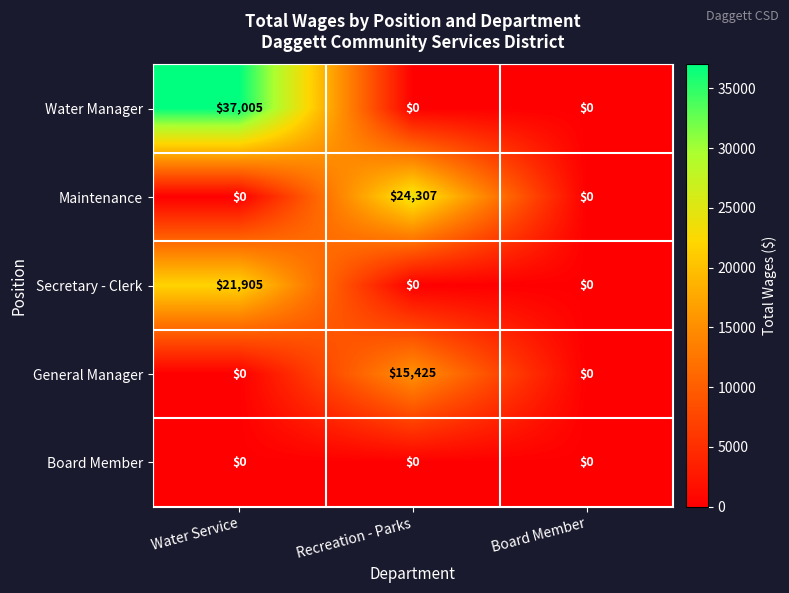

What is the difference between the maximum and minimum values in the General Manager series?

15425